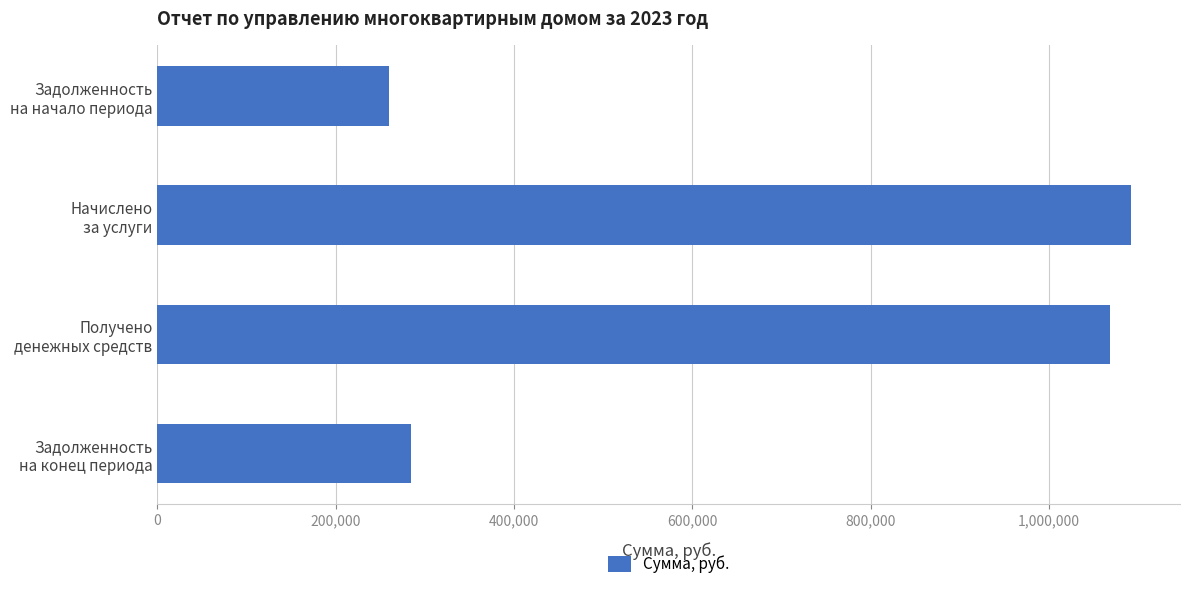

What is the maximum value shown in the chart?

1092505.4